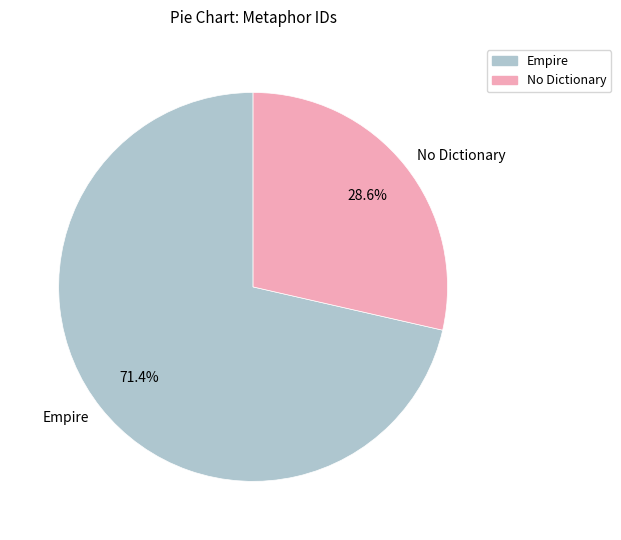

Is there a majority slice in this chart?

Yes